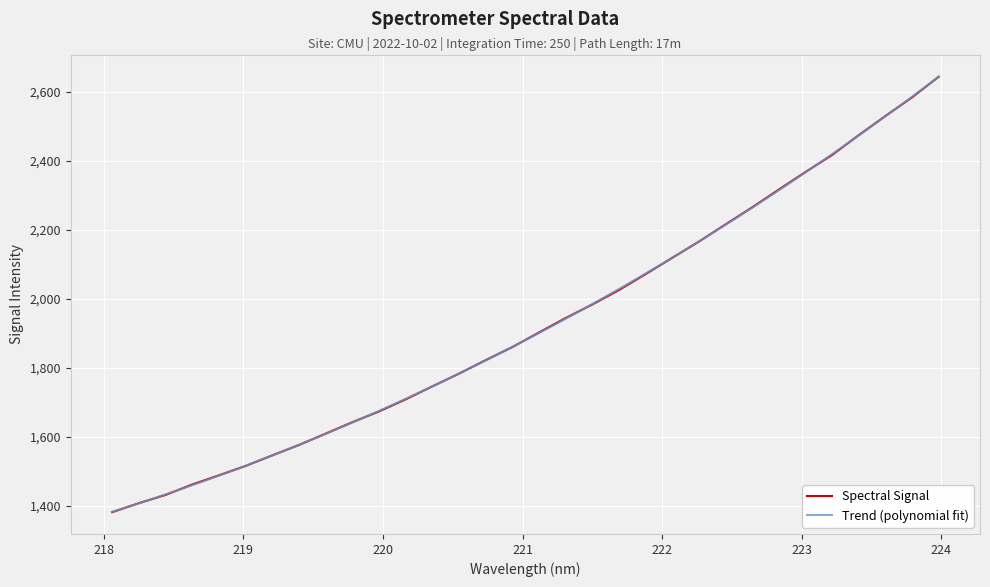

What is the sum of all values?

61691.2